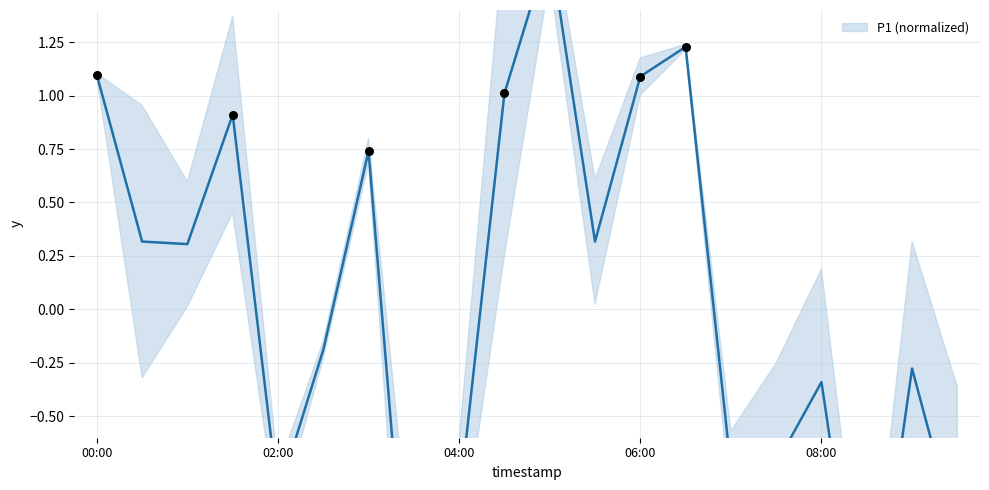

Which has a higher value, 7 or 6?

6